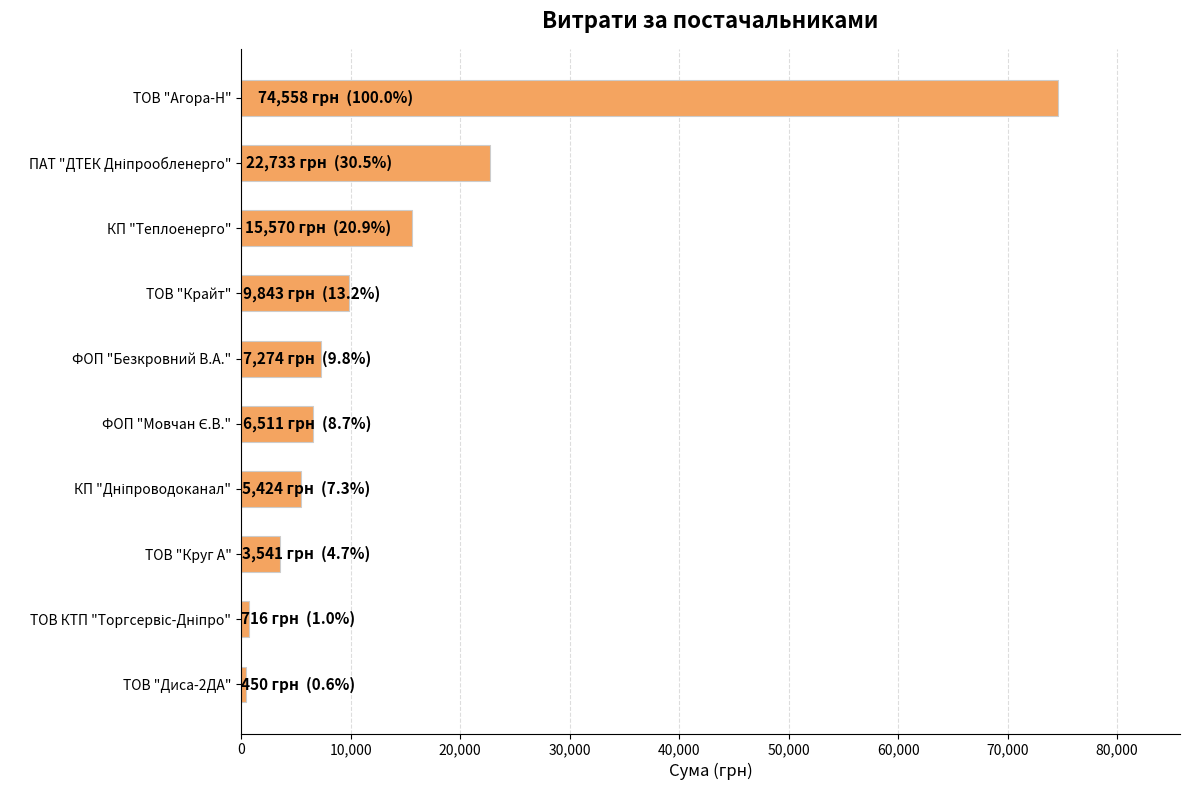

Count the number of values greater than 7274.

5